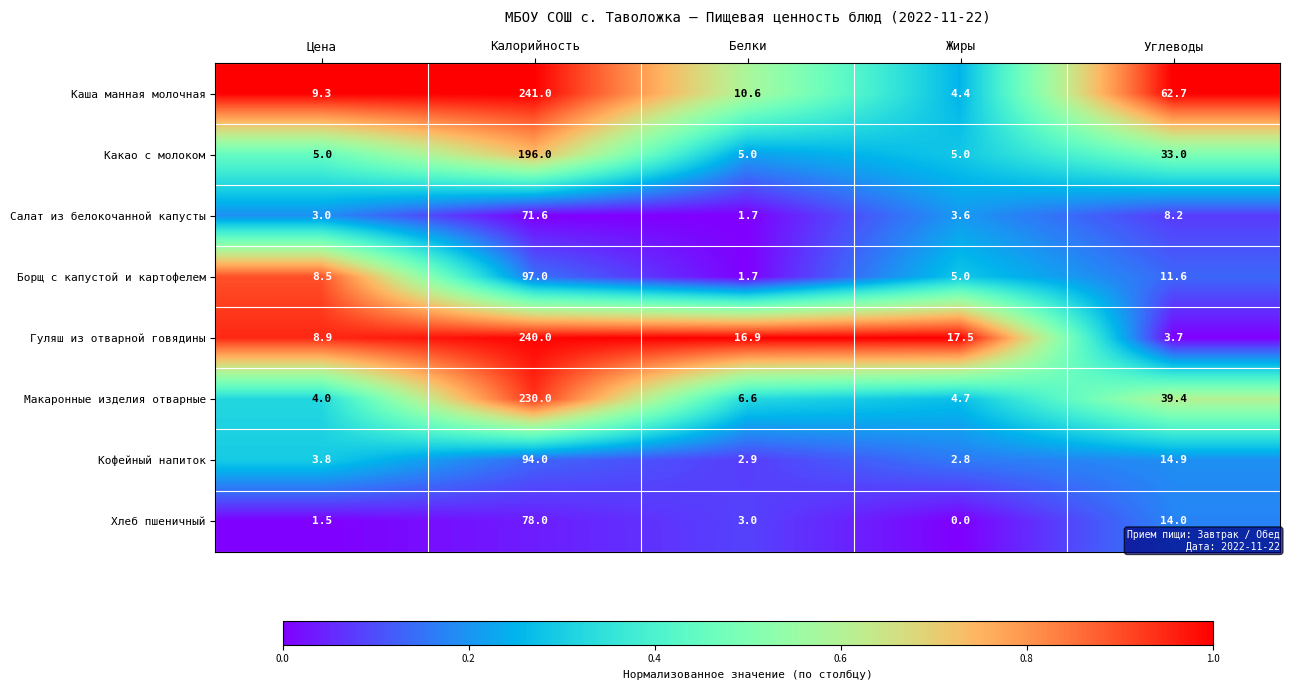

What is the difference between the Салат из белокочанной капусты values at Жиры and Белки?

1.9